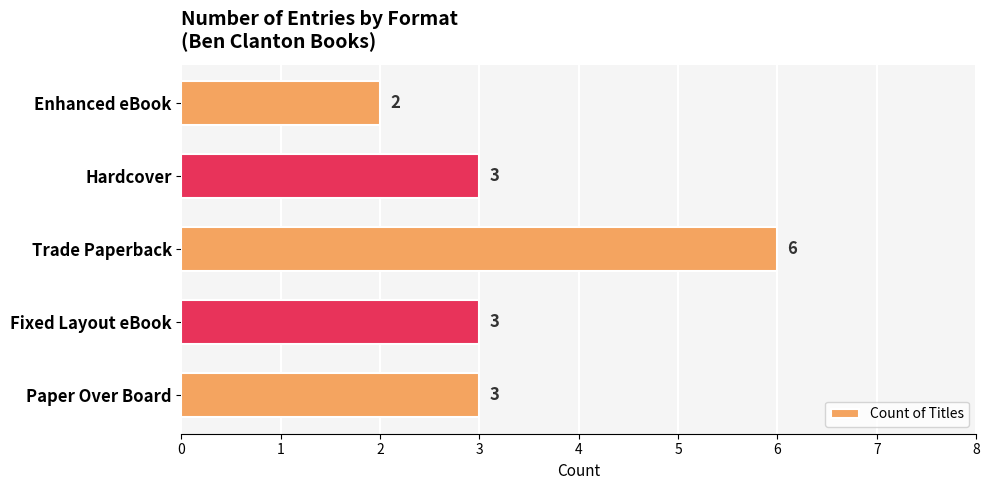

What is the sum of all values?

17